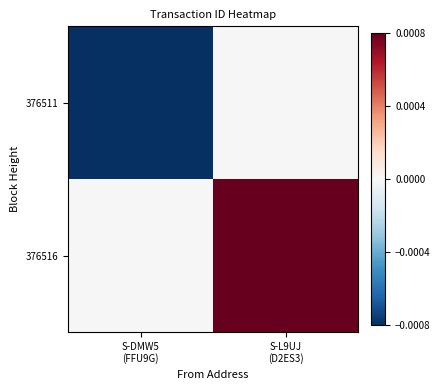

At which category is the sum across all series the highest?

S-L9UJ
(D2ES3)